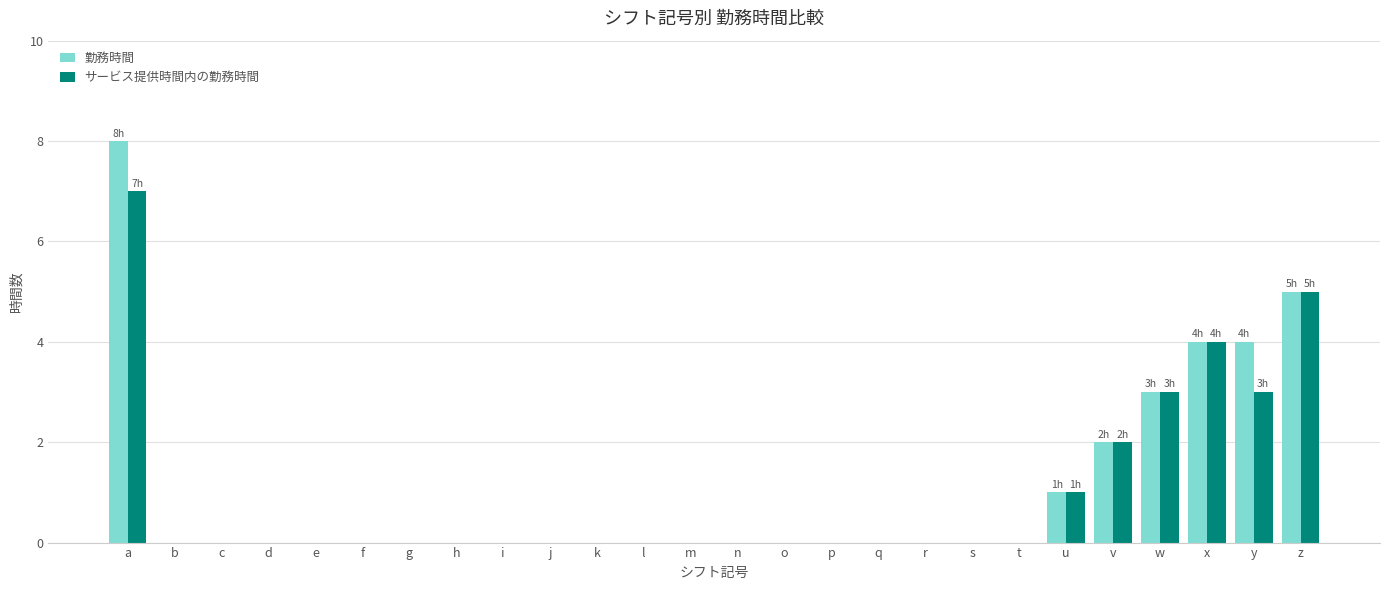

How many groups of bars are there?

26